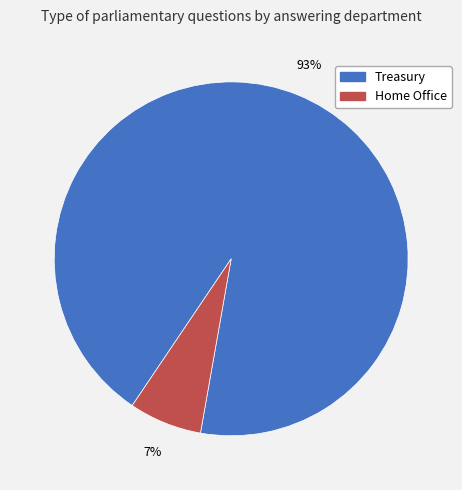

True or false: Home Office accounts for 1% of the total.

False